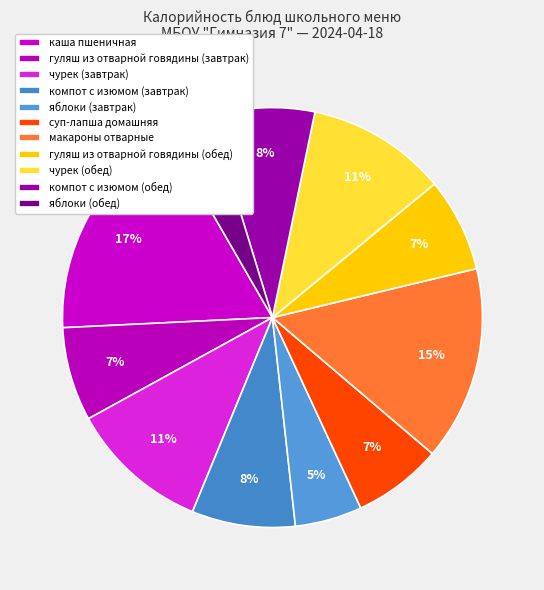

Is it true that чурек (обед) is 11% of the pie?

True